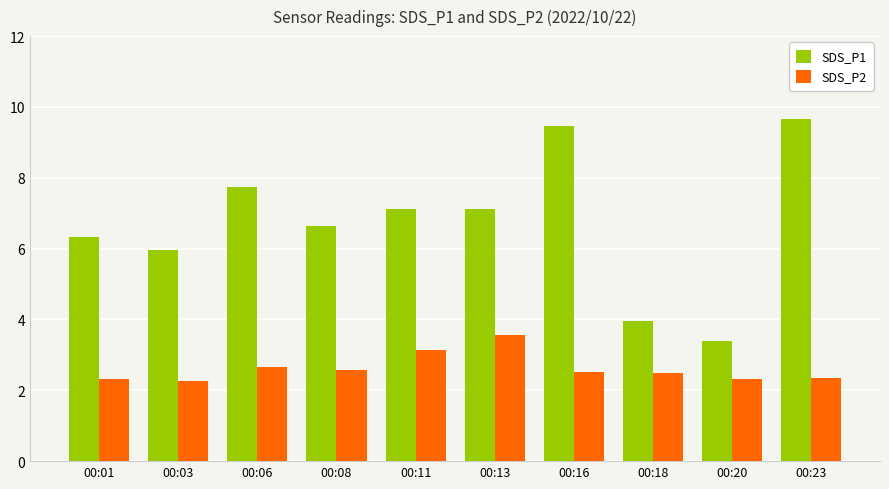

At 00:18, list the series in order from smallest to largest.

SDS_P2, SDS_P1